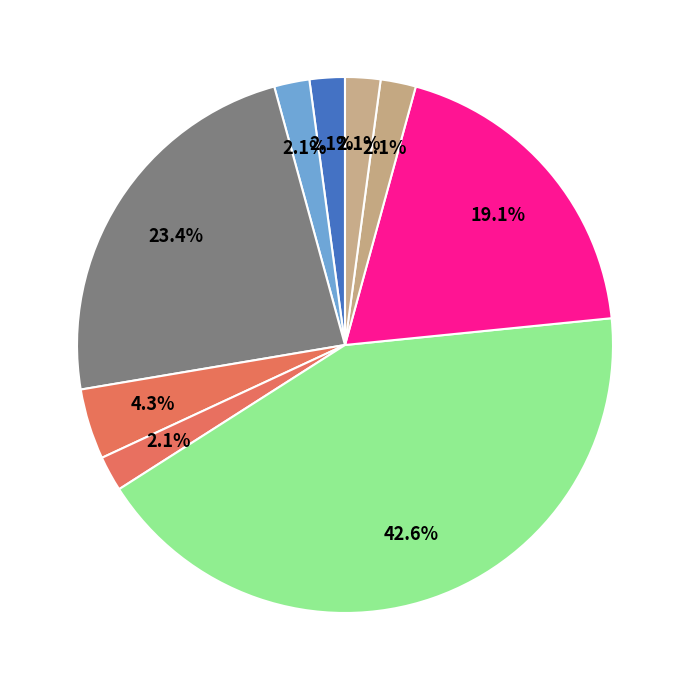

To the nearest percent, what is the difference between the largest and smallest slice percentages?

40%